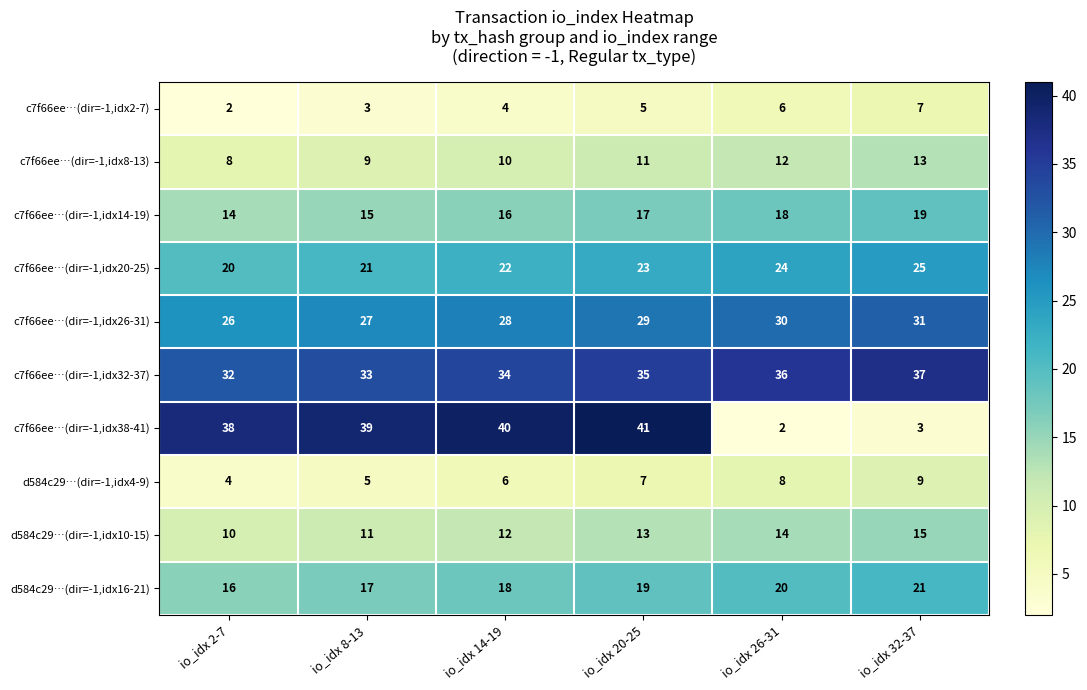

What is the sum of the c7f66ee…(dir=-1,idx8-13) values at io_idx 20-25 and io_idx 14-19?

21